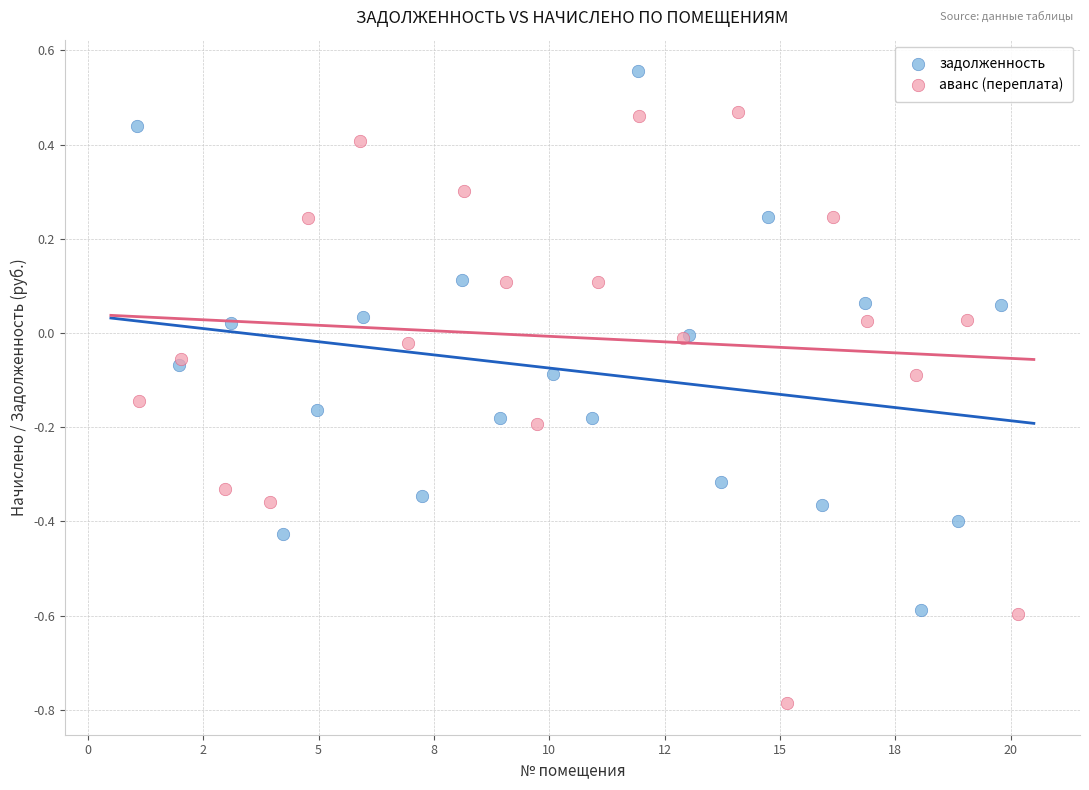

Which series reaches the maximum Y coordinate?

задолженность